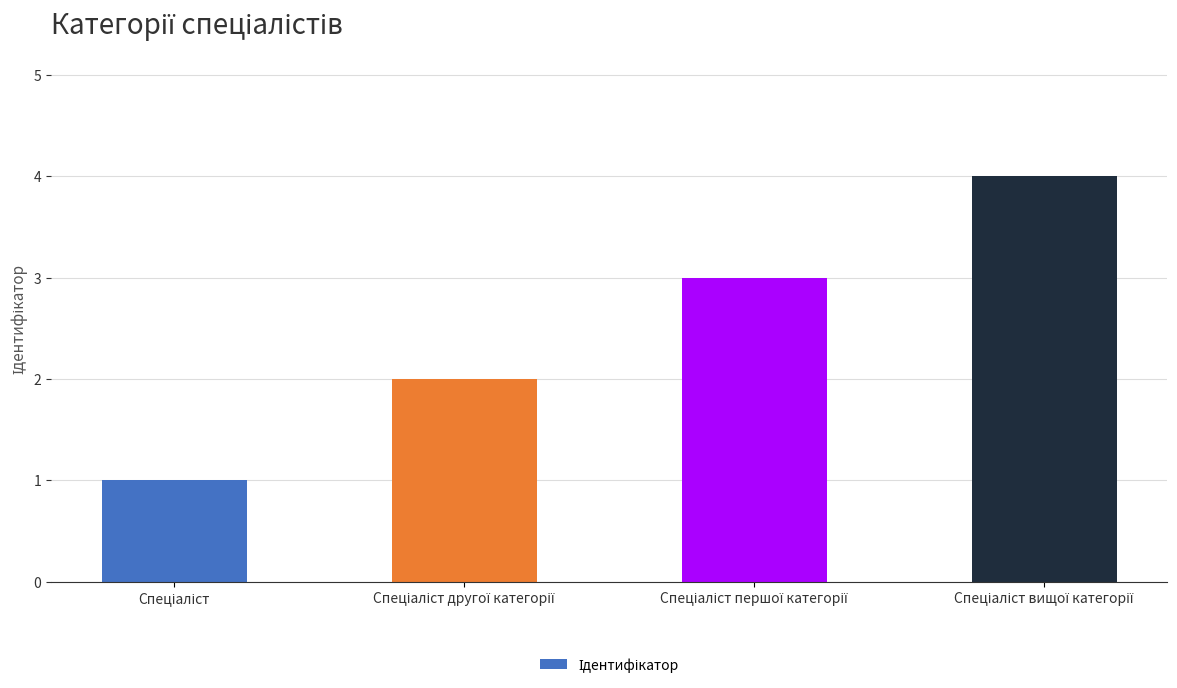

What is the difference between the maximum and minimum values?

3